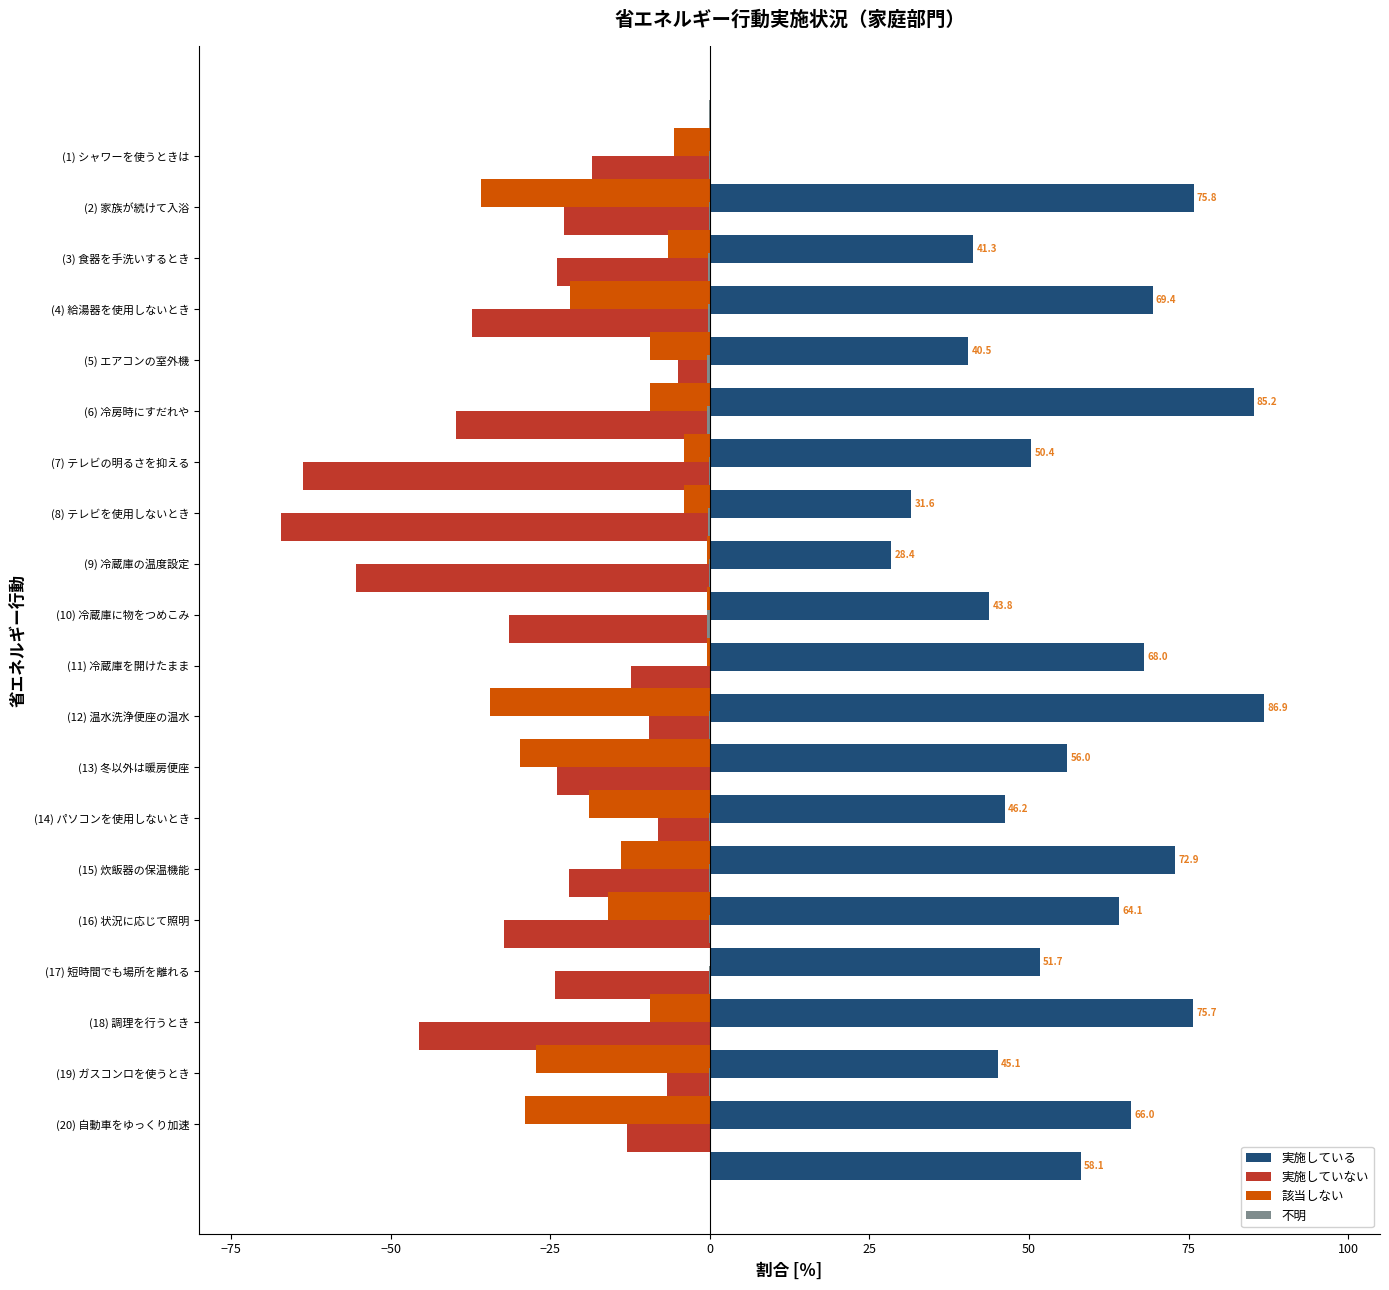

Between −100 and 16, which series saw the biggest shift?

実施していない